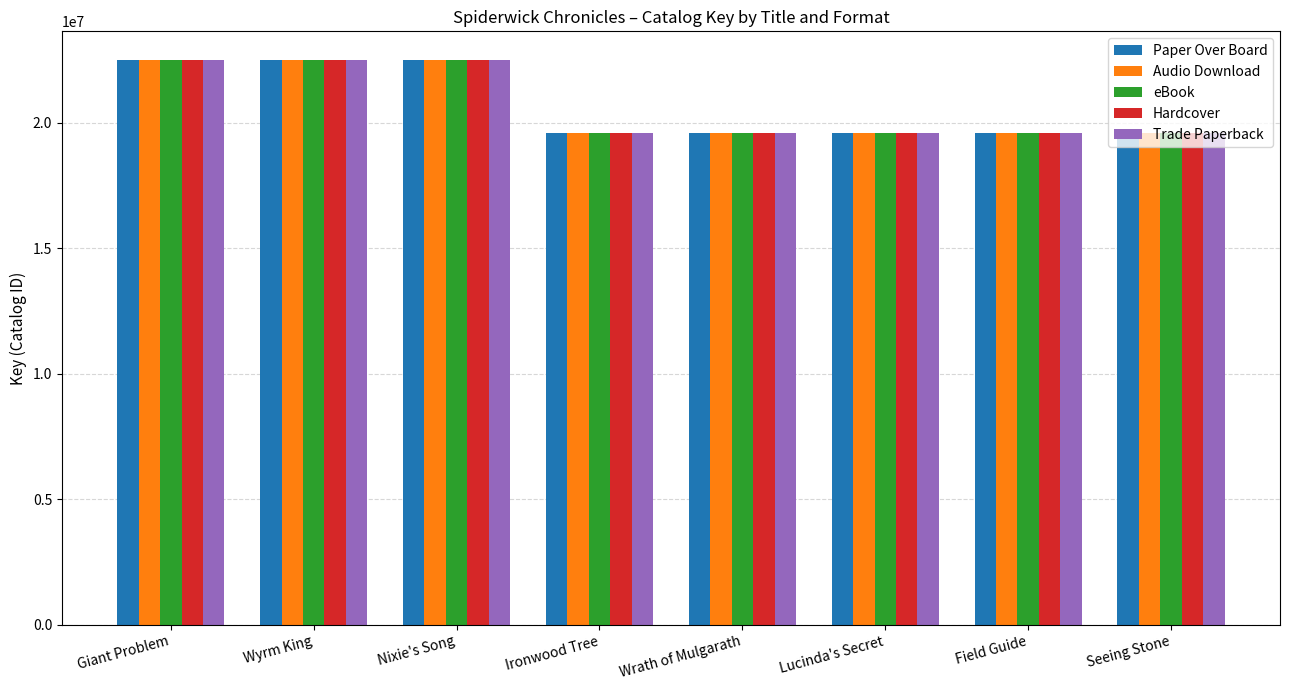

Is it true that Hardcover equals 32262173 at Nixie's Song?

False